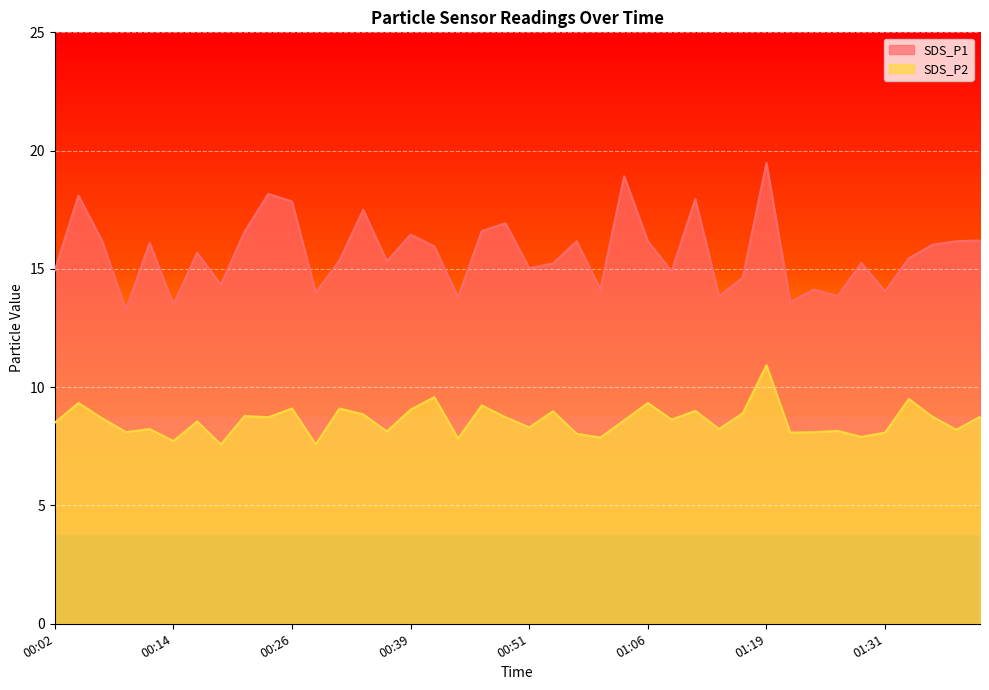

True or false: SDS_P2 has a value of 8.8 at 01:41.

True